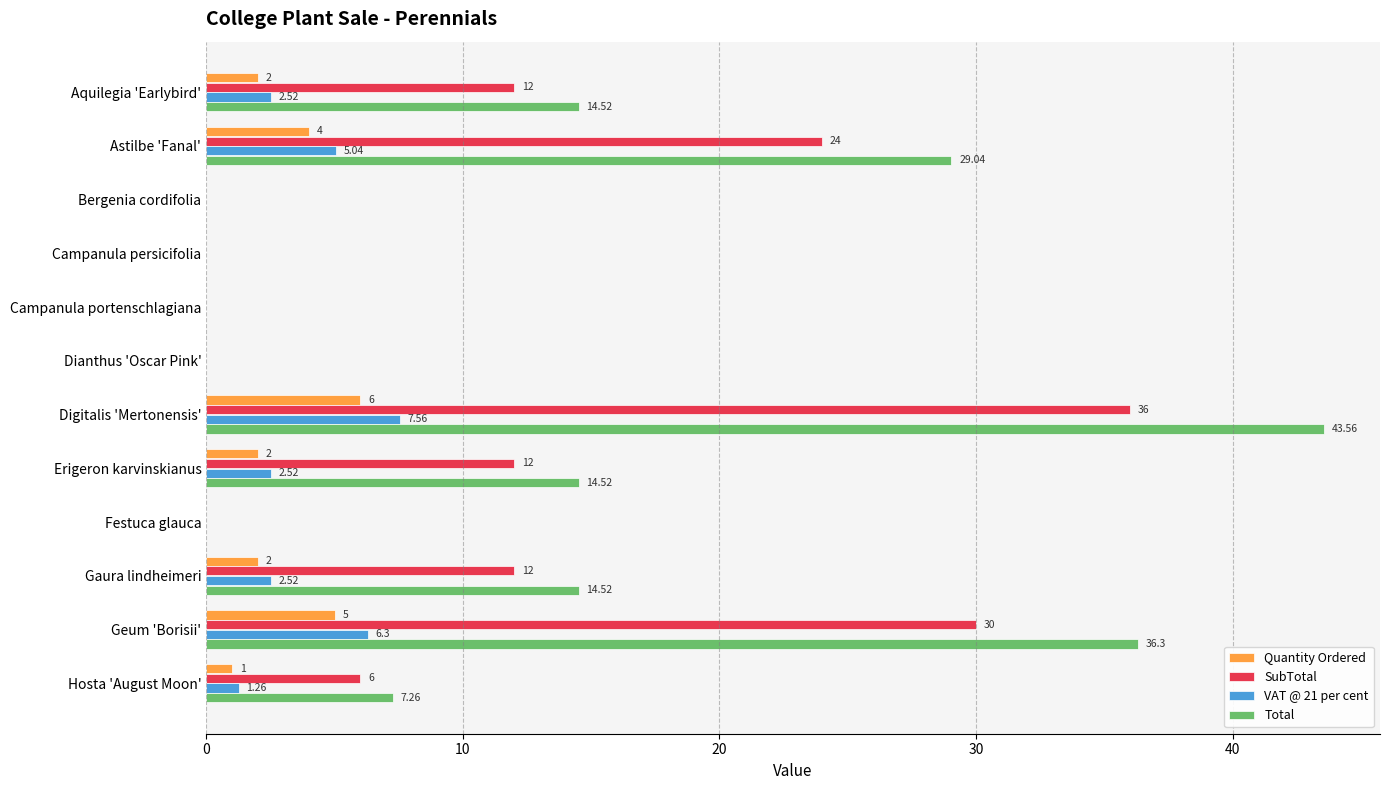

What is the sum of all VAT @ 21 per cent values?

27.7